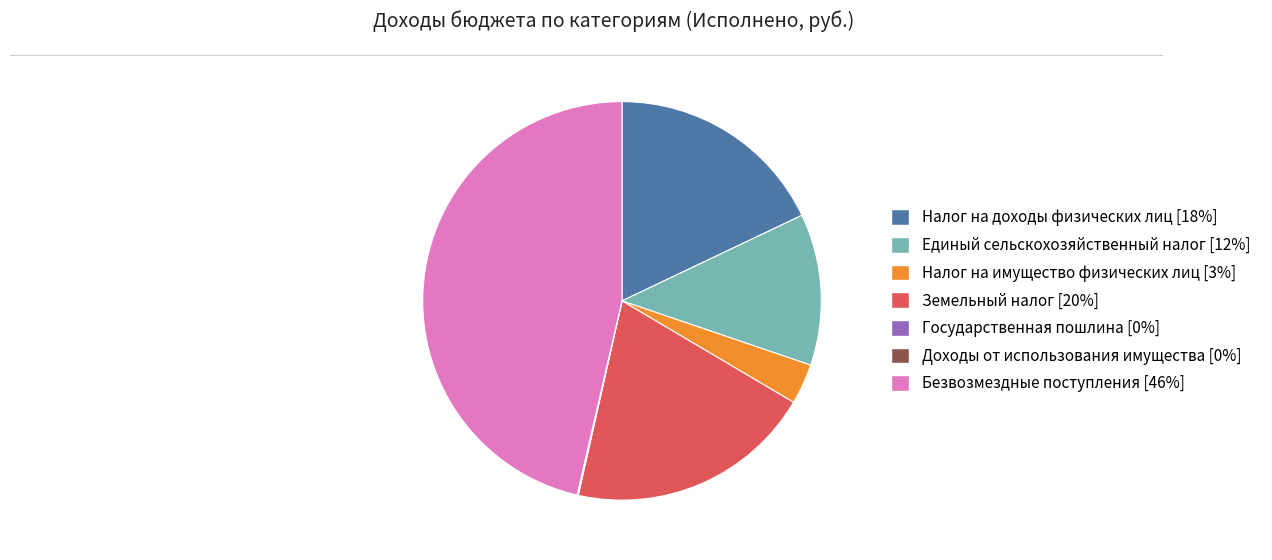

Which has a higher value, Безвозмездные поступления [46%] or Налог на доходы физических лиц [18%]?

Безвозмездные поступления [46%]